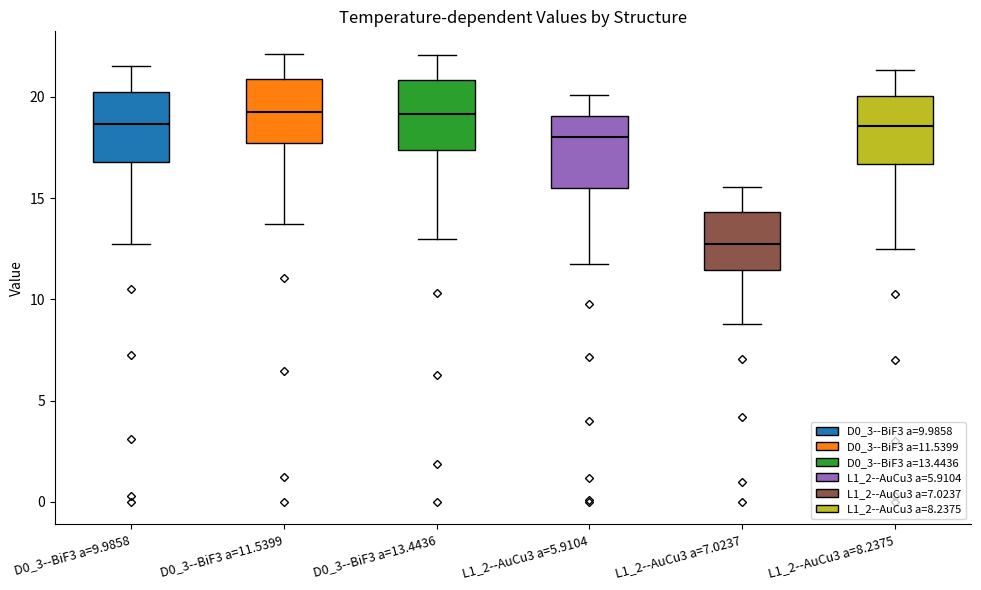

Reading left to right, read every box against the y-axis: the position of its median line, the range the box covers, and the ends of its whiskers. The values are not printed on the chart, so give them approximately, as read against the axis.

D0_3--BiF3 a=9.9858: median 18.5, box 17.0 to 20.0, whiskers 12.5 to 21.5
D0_3--BiF3 a=11.5399: median 19.5, box 17.5 to 21.0, whiskers 13.5 to 22.0
D0_3--BiF3 a=13.4436: median 19.0, box 17.5 to 21.0, whiskers 13.0 to 22.0
L1_2--AuCu3 a=5.9104: median 18.0, box 15.5 to 19.0, whiskers 11.5 to 20.0
L1_2--AuCu3 a=7.0237: median 12.5, box 11.5 to 14.5, whiskers 9.0 to 15.5
L1_2--AuCu3 a=8.2375: median 18.5, box 16.5 to 20.0, whiskers 12.5 to 21.5